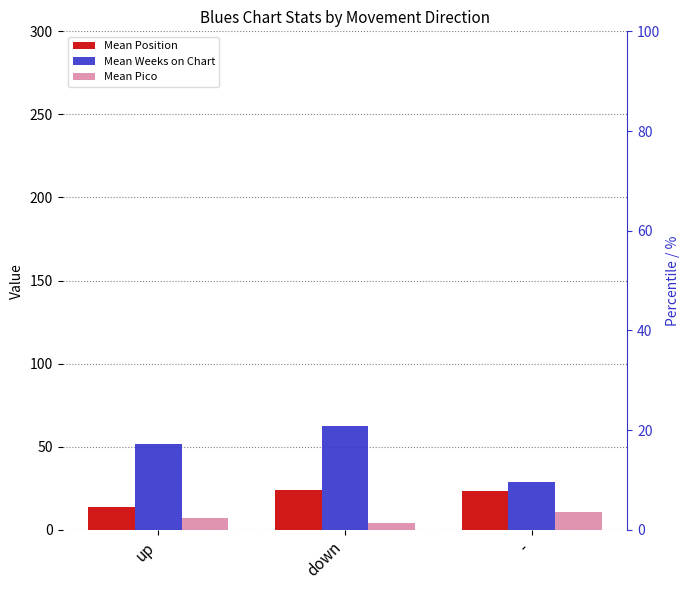

Reading left to right, transcribe all the data shown in this chart.

Mean Position: 14.0	23.8	23.5
Mean Weeks on Chart: 51.8	62.2	28.9
Mean Pico: 7.0	4.2	10.7